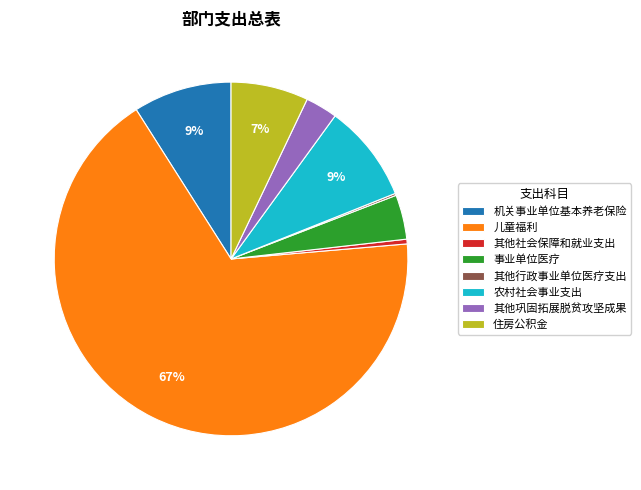

Is 儿童福利 the majority of the pie?

Yes